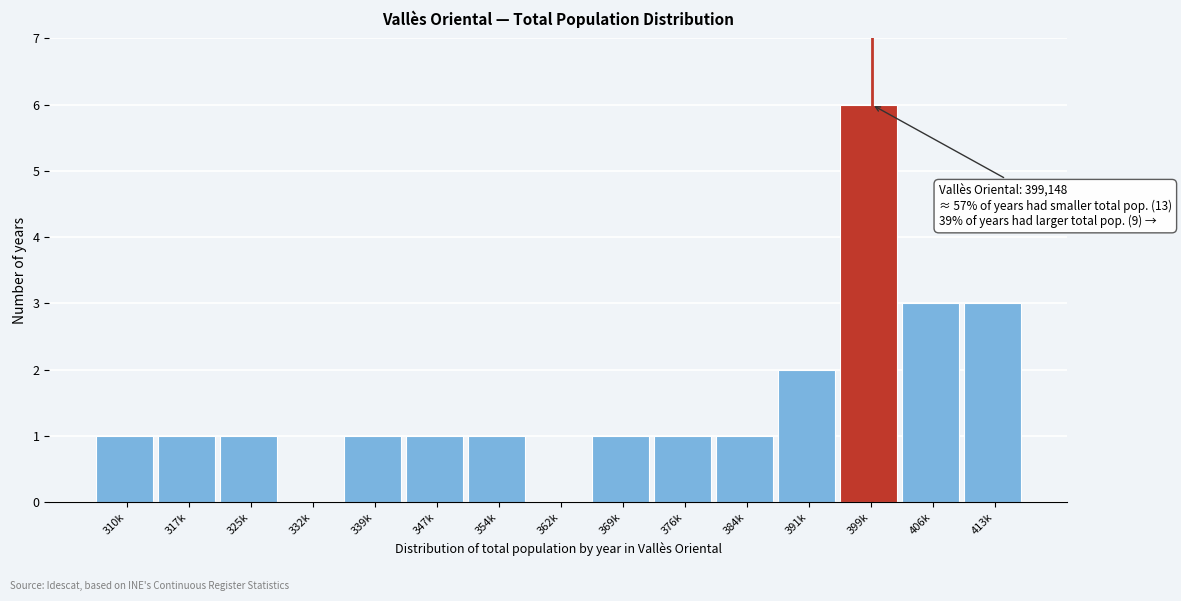

Reading left to right, list all the values displayed in this chart.

310k=1	317k=1	325k=1	332k=0	339k=1	347k=1	354k=1	362k=0	369k=1	376k=1	384k=1	391k=2	399k=6	406k=3	413k=3